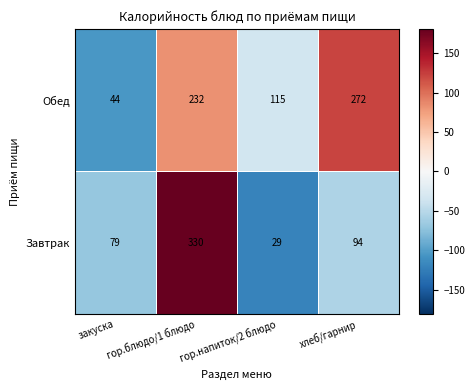

What value does the Завтрак series have at гор.напиток/2 блюдо, to the nearest 50?

50